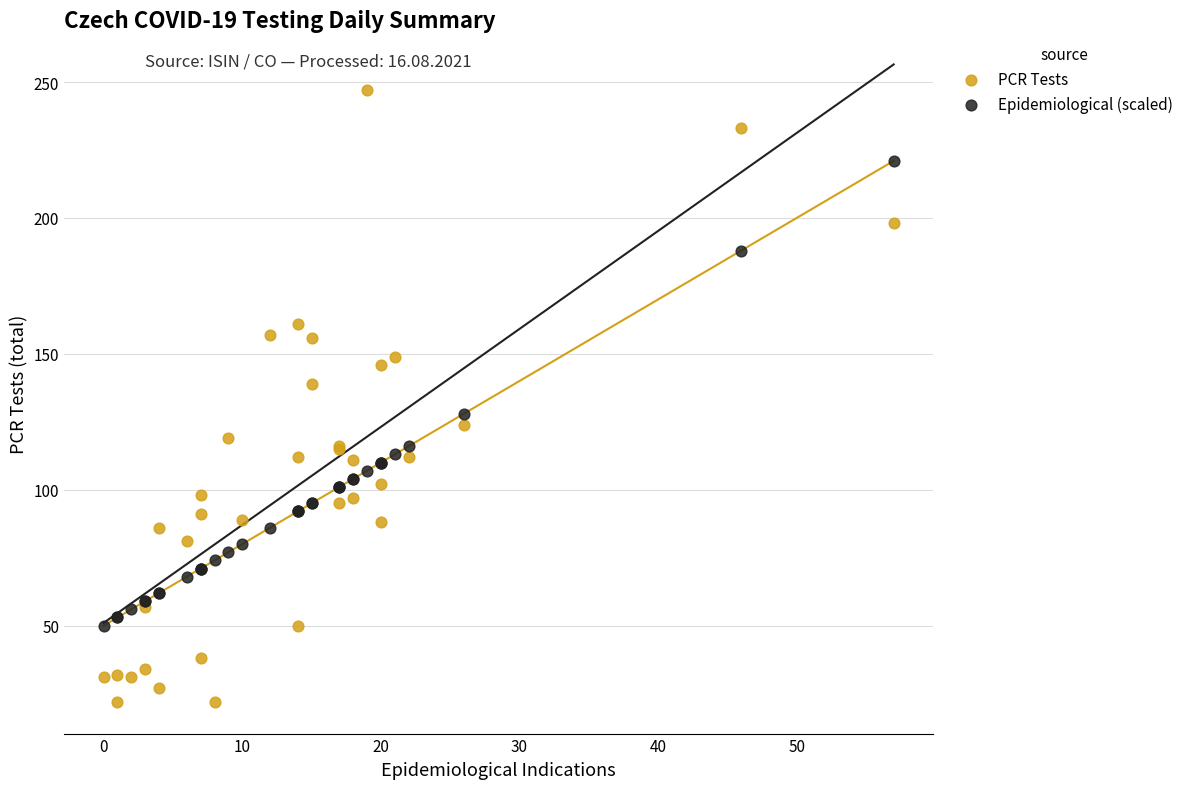

Which series reaches the minimum Y coordinate?

PCR Tests